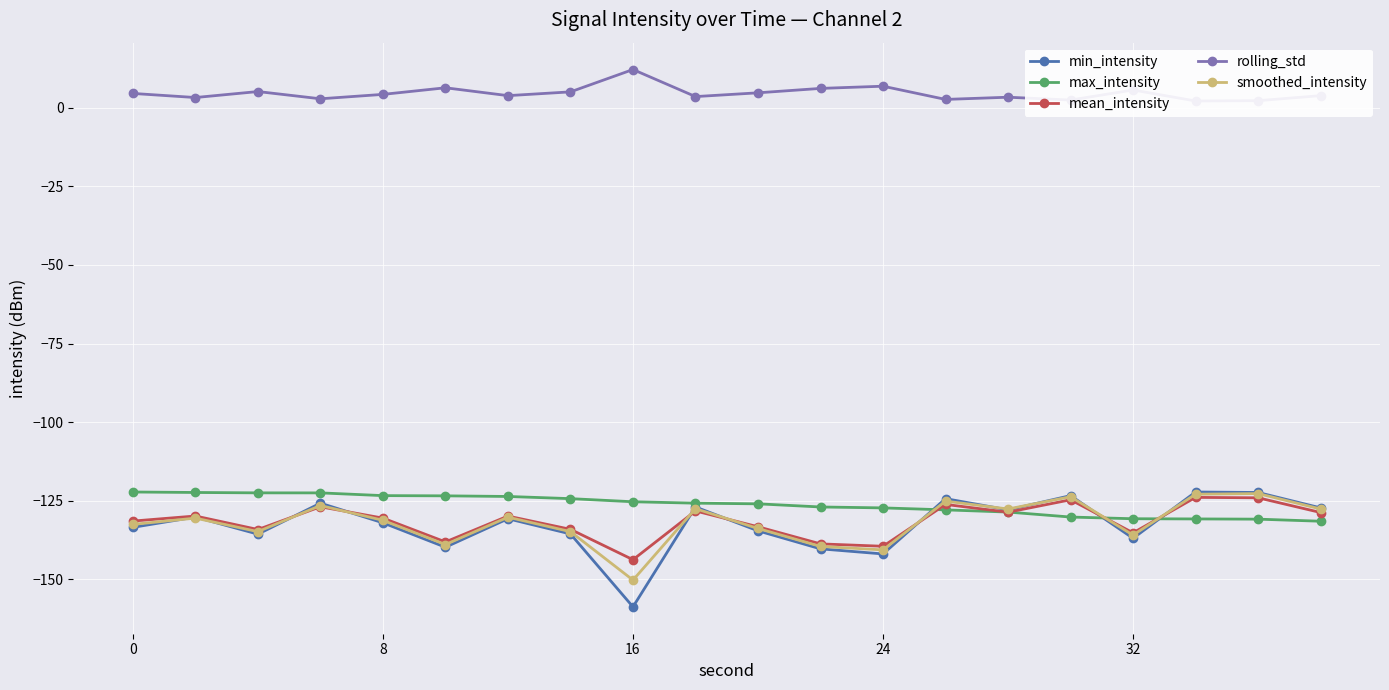

What is the maximum value shown in the chart?

12.1